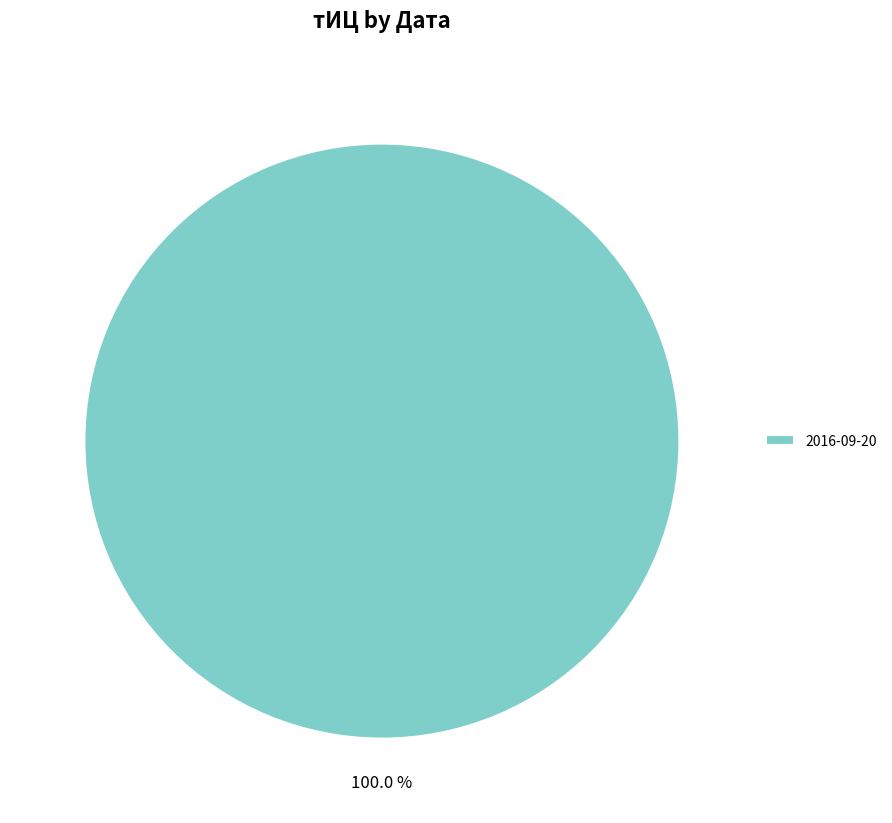

Is 2016-09-20 the majority of the pie?

Yes